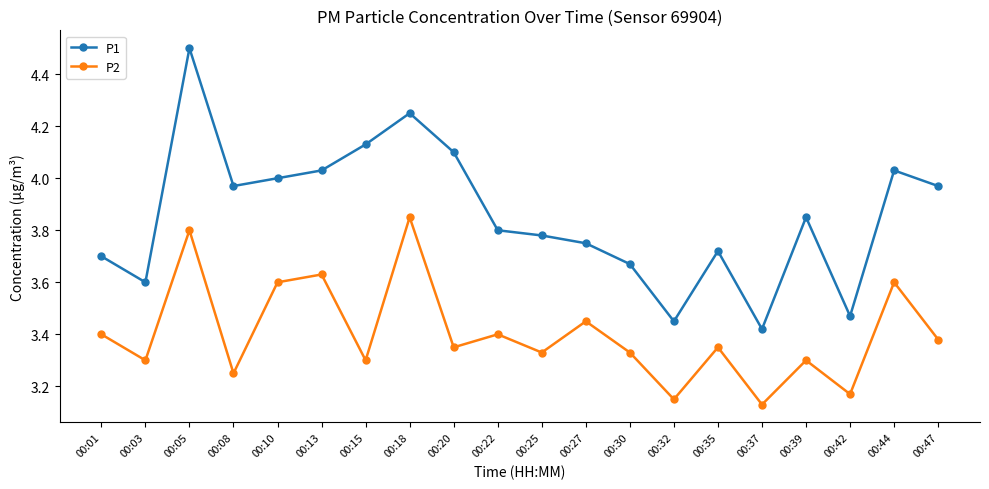

How many lines are shown in the chart?

2